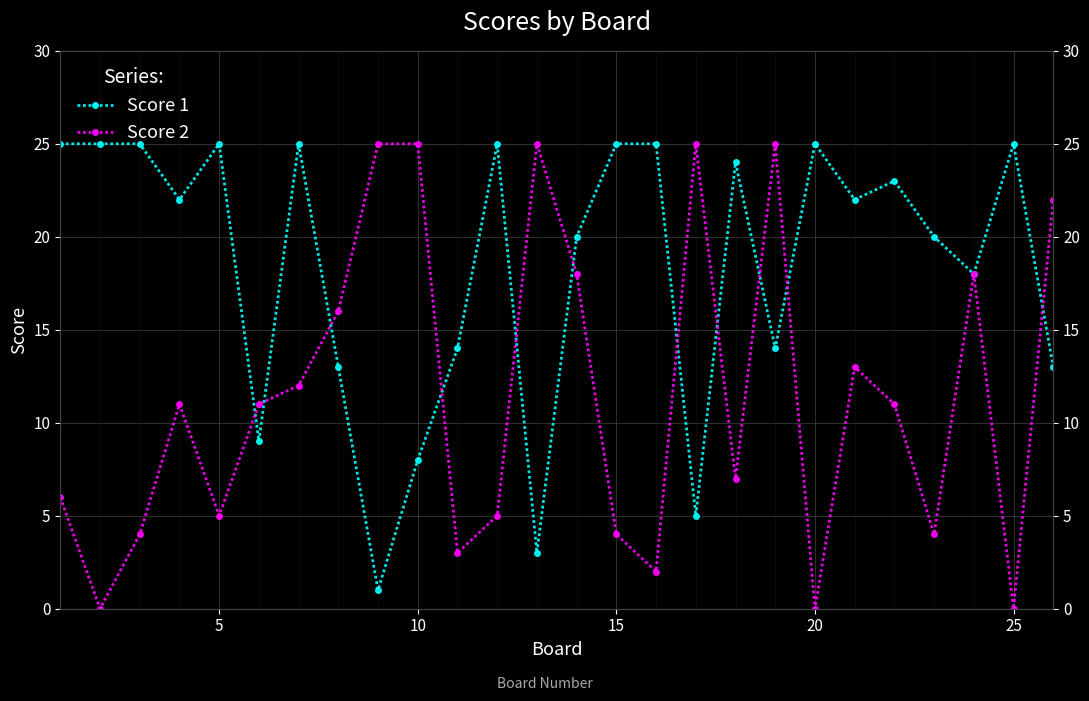

Reading right to left, extract all data points from this chart.

Score 1: 13	25	18	20	23	22	25	14	24	5	25	25	20	3	25	14	8	1	13	25	9	25	22	25	25	25
Score 2: 22	0	18	4	11	13	0	25	7	25	2	4	18	25	5	3	25	25	16	12	11	5	11	4	0	6